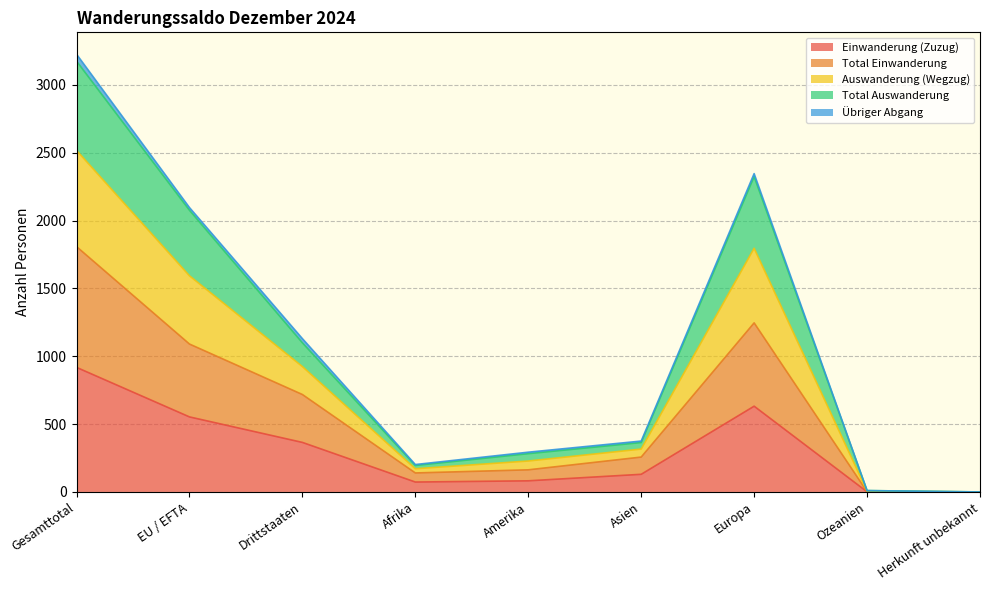

What is the difference between the second highest and minimum values in the Total Einwanderung series?

1246